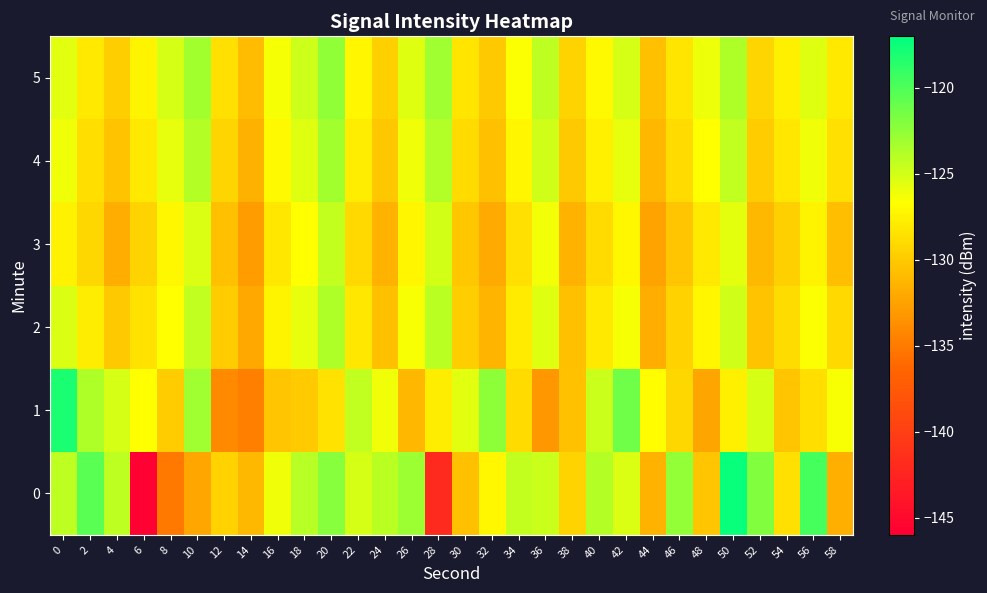

At which category does the chart reach its peak across all series?

50